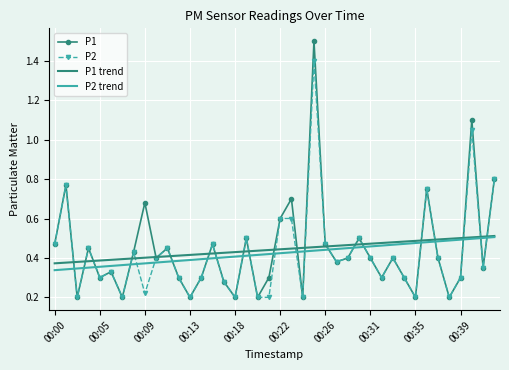

How many times do P2 trend and P2 cross each other?

22